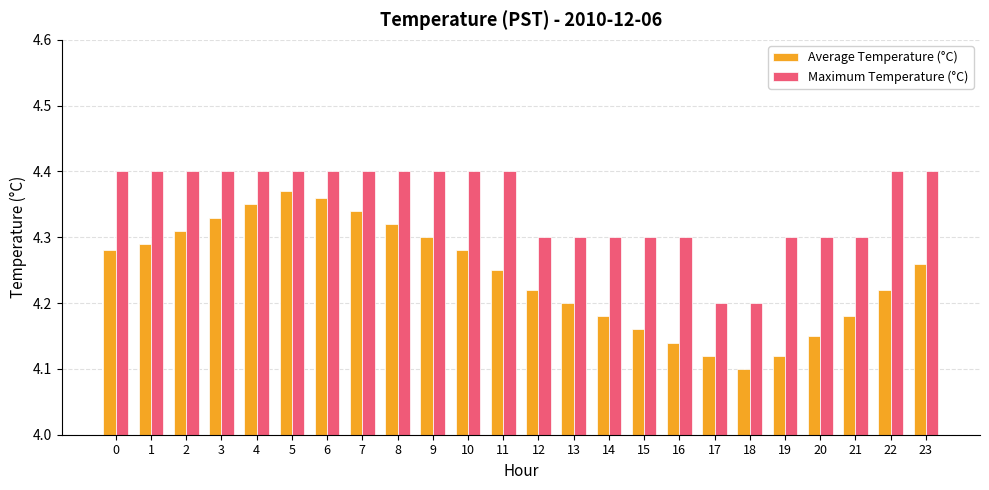

At which category is the sum across all series the highest?

5